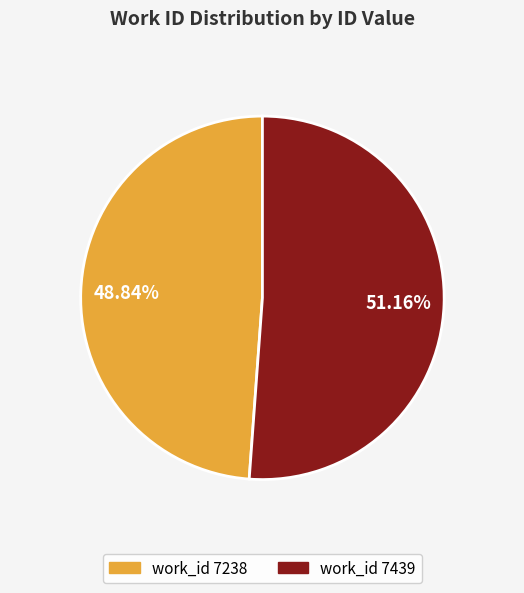

Do work_id 7238 and work_id 7439 together represent more than half of the pie?

Yes